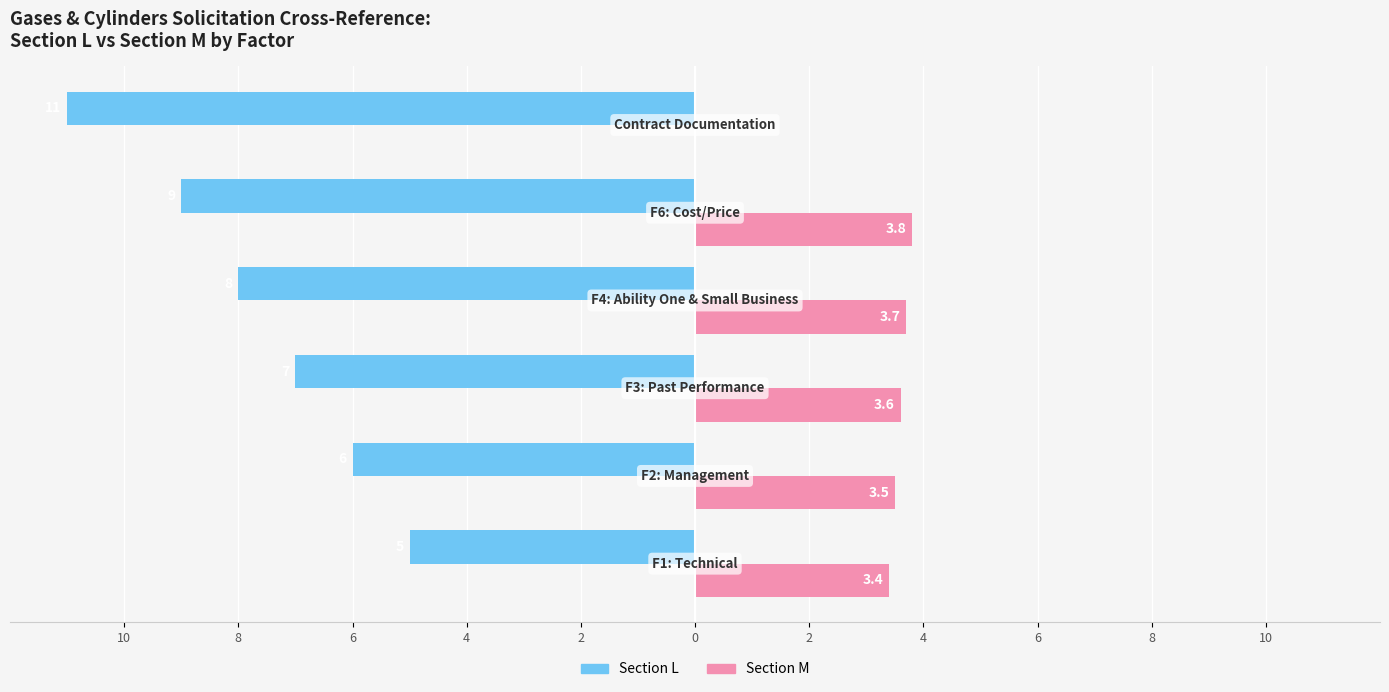

What are all the series names shown in the legend?

Section L, Section M